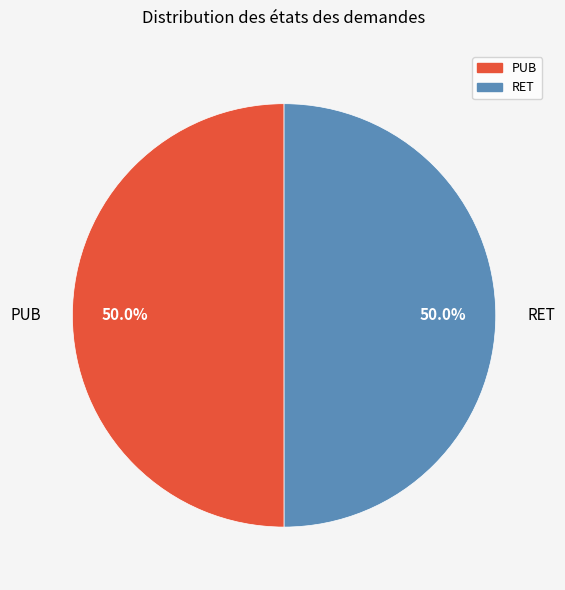

To the nearest percent, what percentage of the pie is RET?

50%